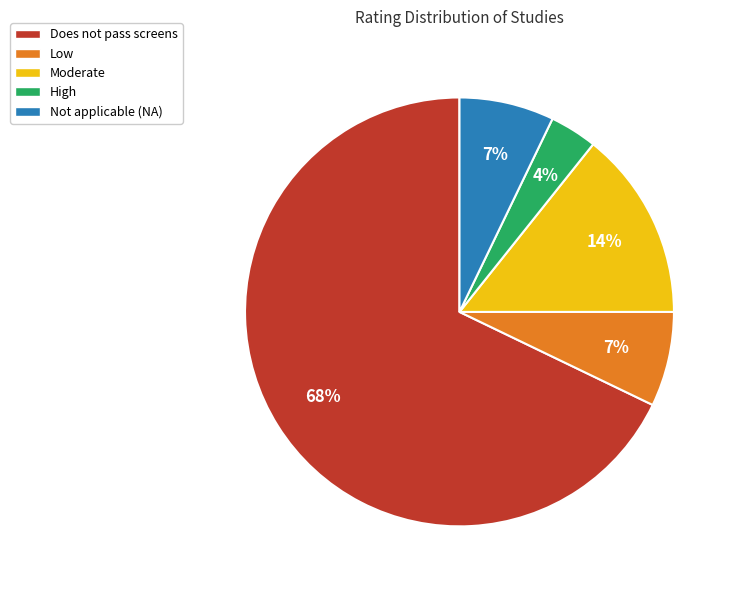

True or false: Does not pass screens accounts for 78% of the total.

False